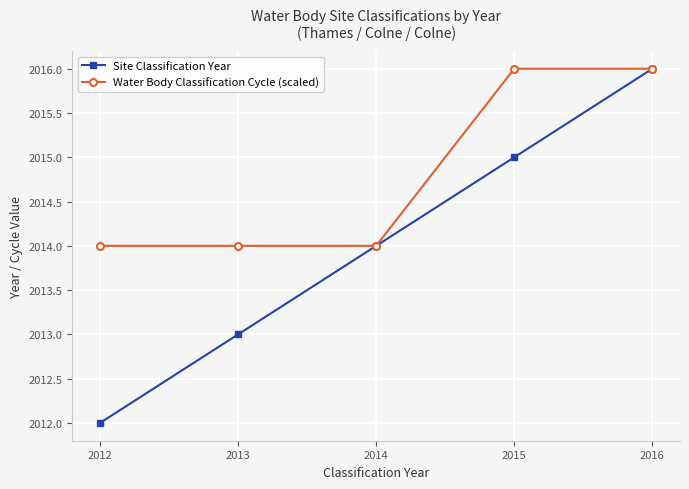

What is the maximum value shown in the chart?

2016